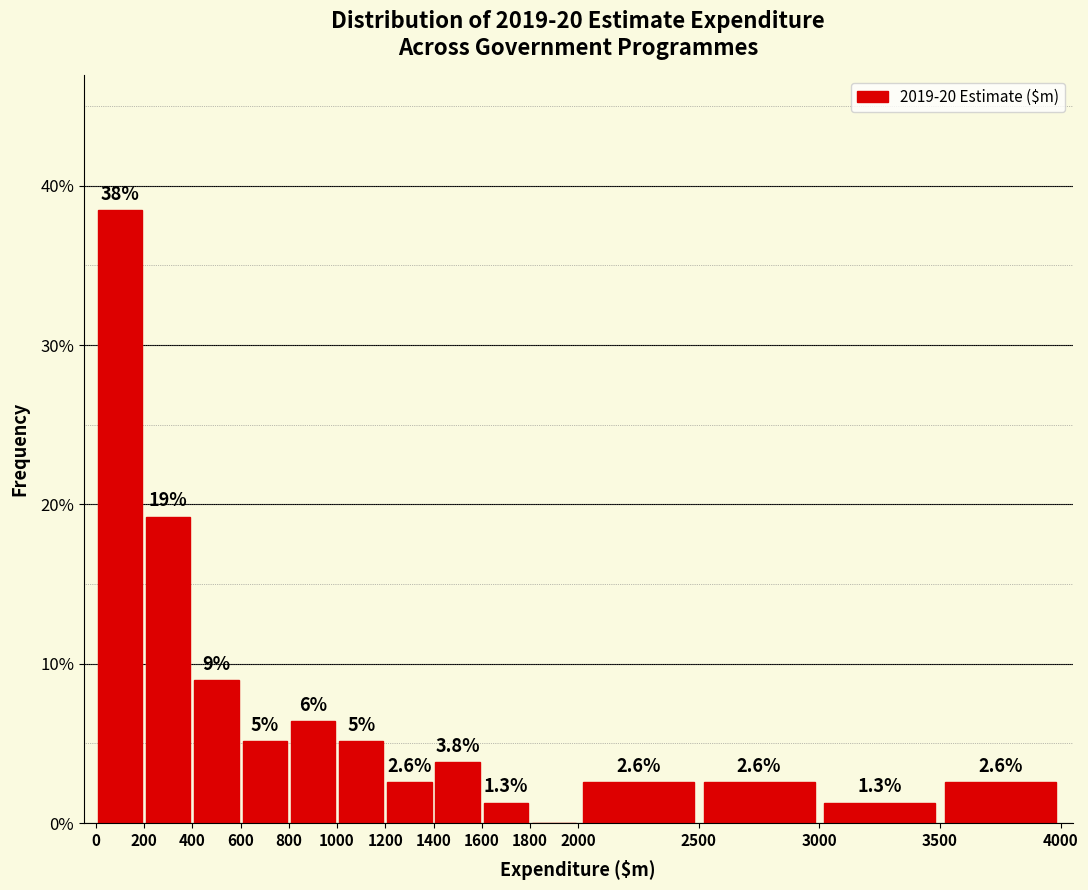

Which range on the x-axis has the tallest bar?

0 to 200